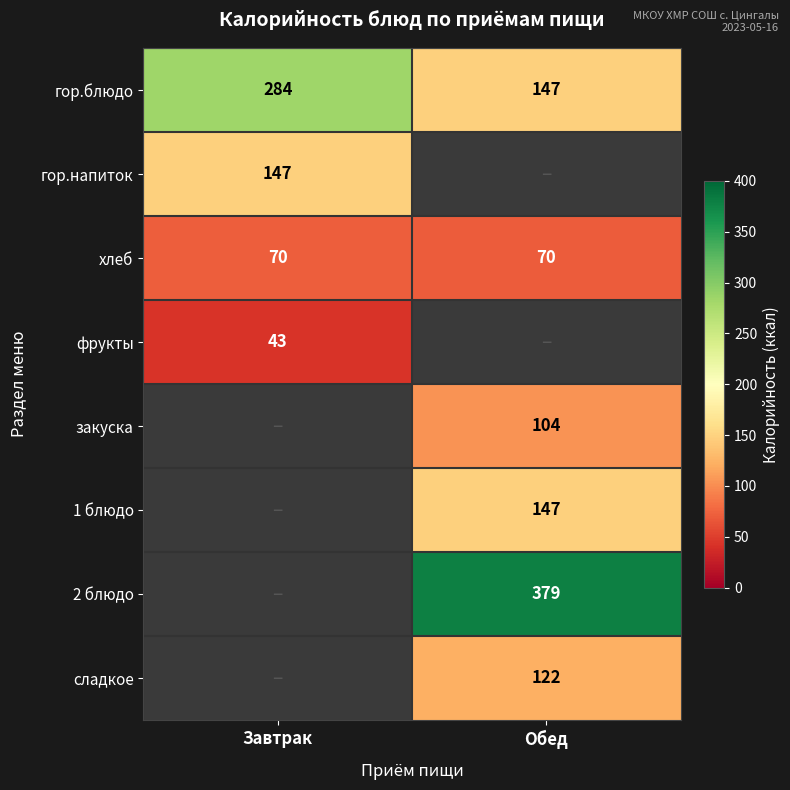

What is the highest value of the хлеб series?

70